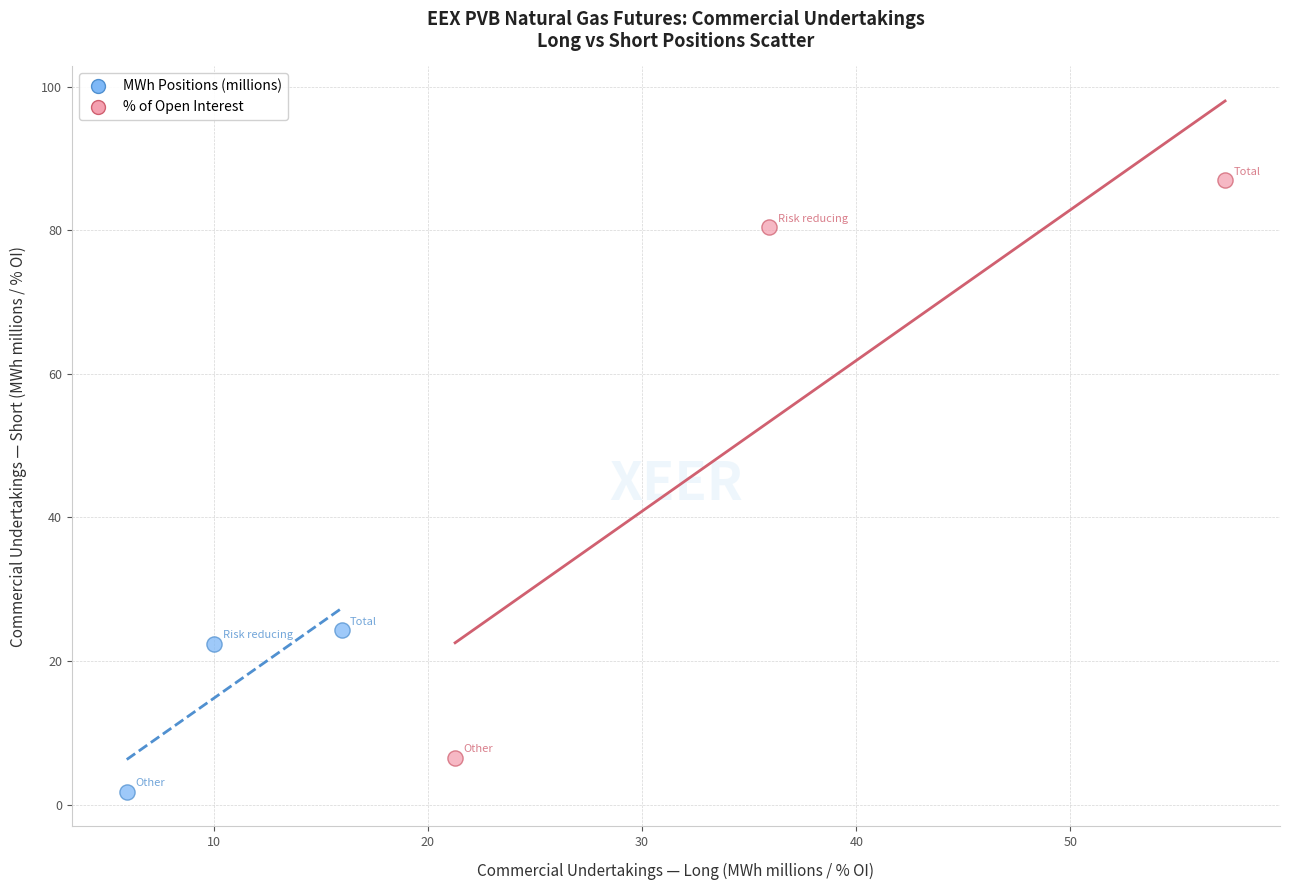

Which series has the largest Y range (max minus min)?

% of Open Interest